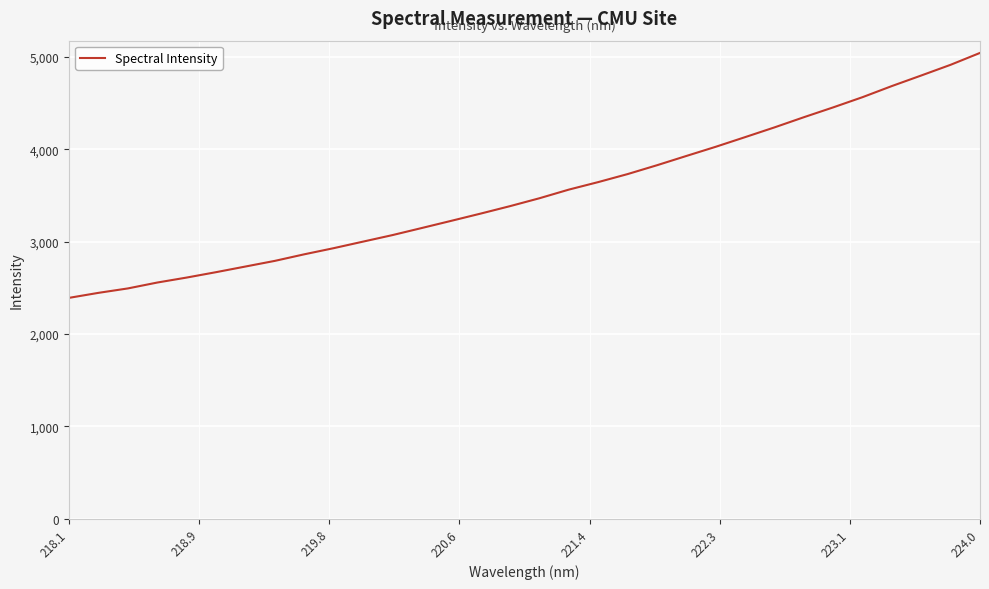

What is the difference between the maximum and minimum values?

2651.1